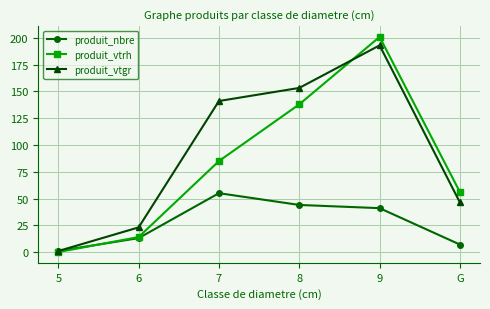

At which category is the sum across all series the highest?

9